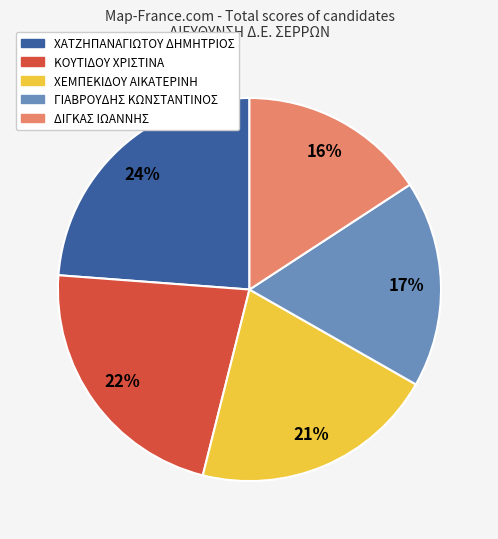

To the nearest percent, what is the difference between the ΔΙΓΚΑΣ ΙΩΑΝΝΗΣ and ΧΑΤΖΗΠΑΝΑΓΙΩΤΟΥ ΔΗΜΗΤΡΙΟΣ slice percentages?

8%